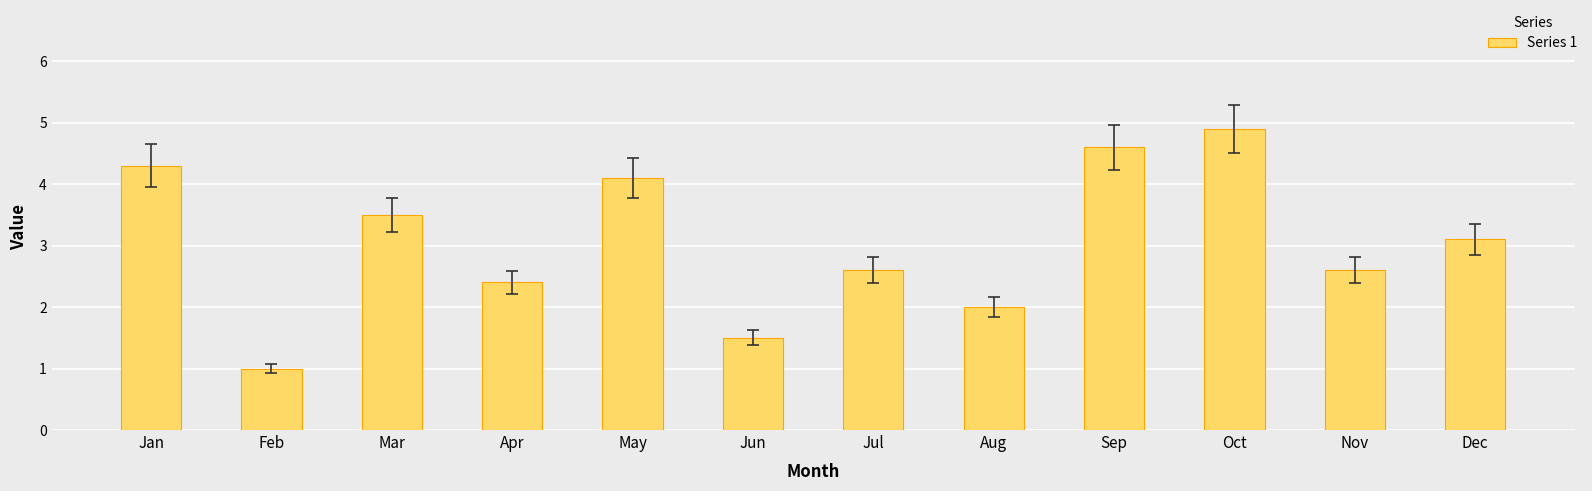

What is the smallest value displayed?

1.0